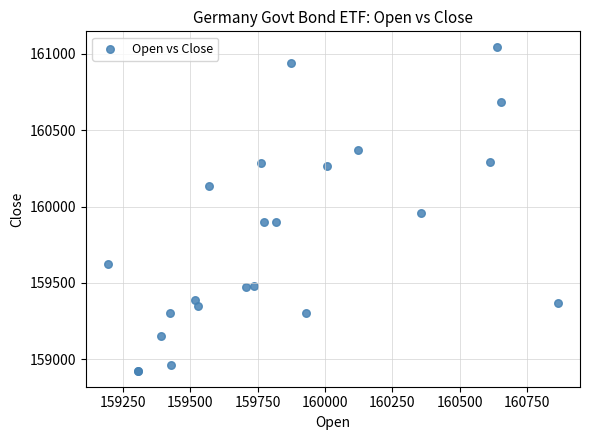

What Y value in the scatter plot is closest to 159984?

159958